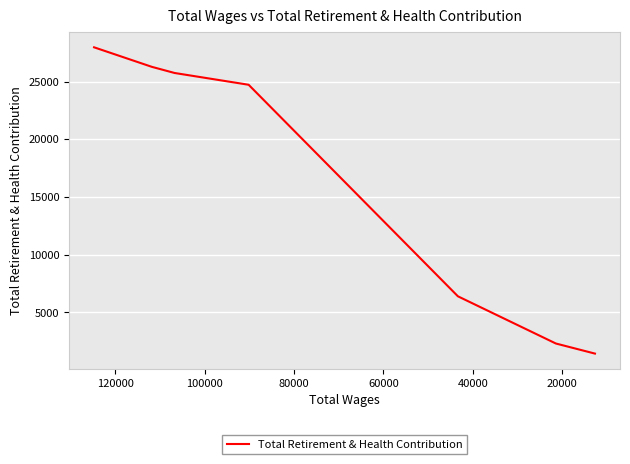

The chart shows a value of 1188 at 100000. True or false?

False